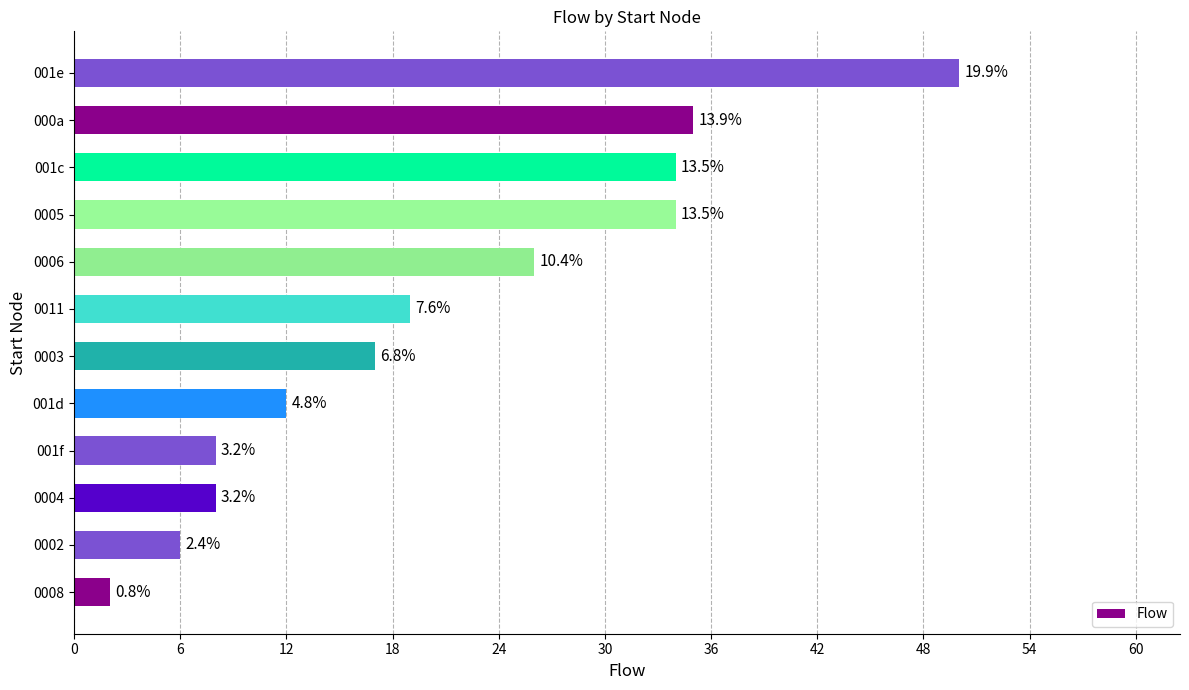

What is the difference between the maximum and minimum values?

48